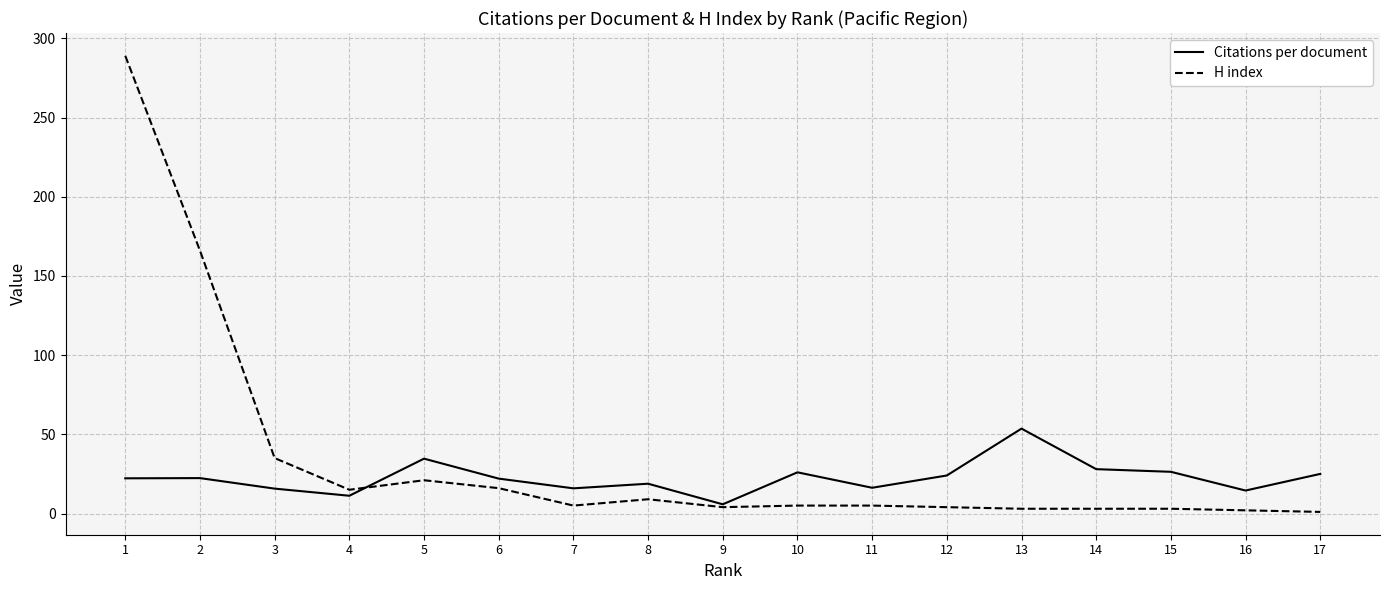

After their last crossing, which series has the higher values: H index or Citations per document?

Citations per document